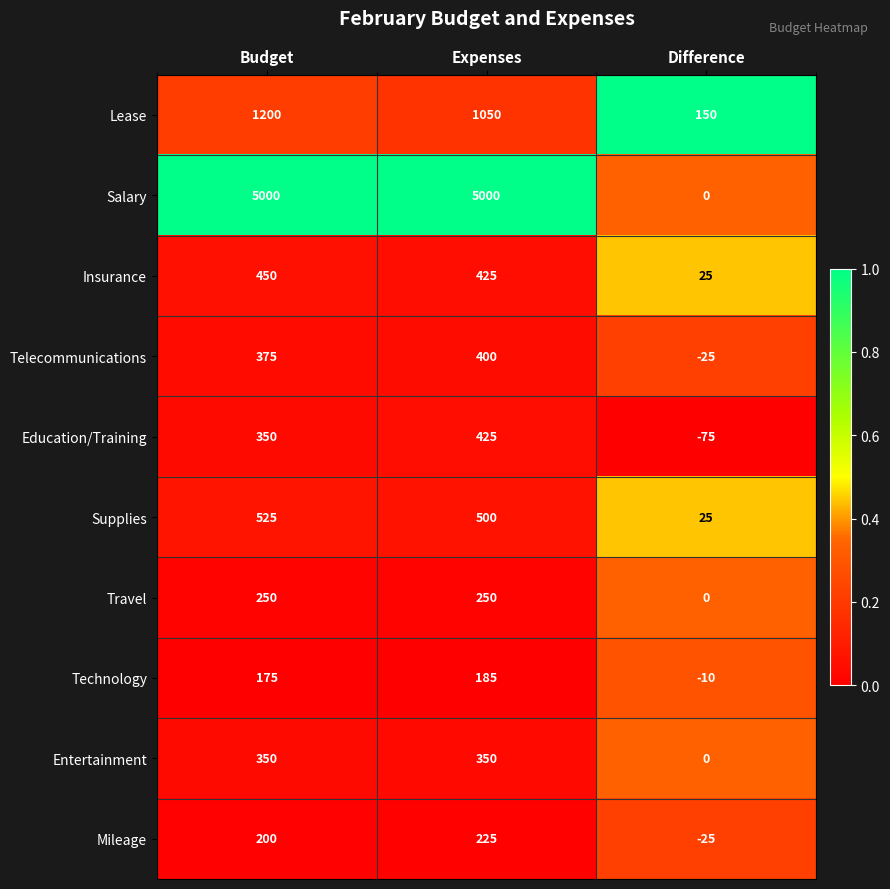

Between Expenses and Difference, which series saw the biggest shift?

Salary